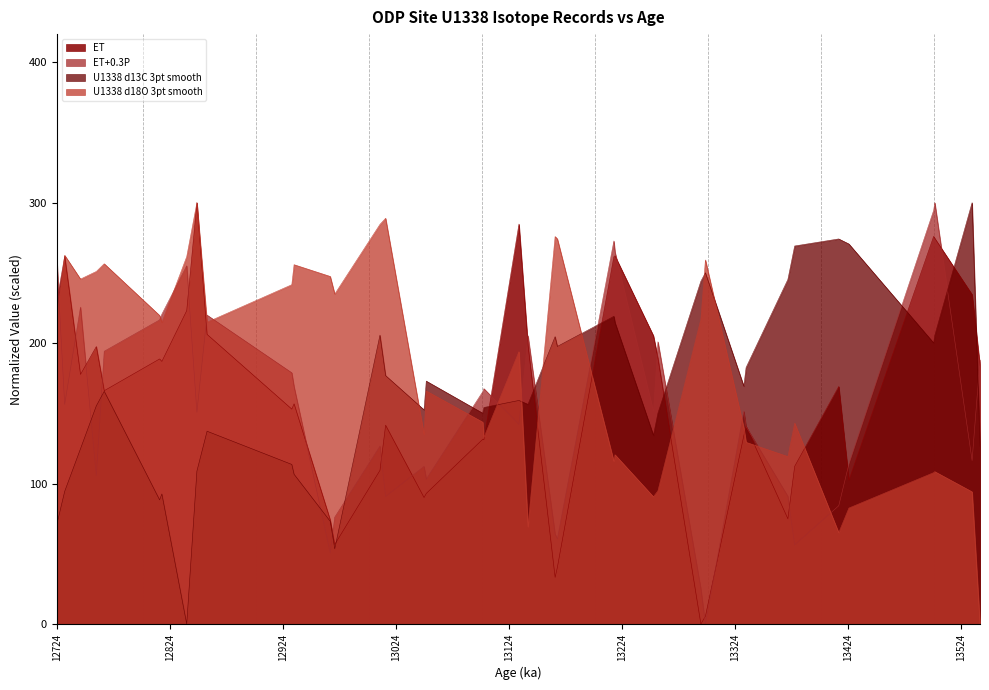

Reading left to right, what are all the values shown in this chart?

ET: 229.6	261.9	177.7	197.6	166.1	188.7	187.0	223.2	300.0	206.2	153.0	156.8	74.1	56.7	109.4	141.6	90.1	93.0	131.6	131.2	284.8	198.6	33.2	40.4	261.5	262.2	205.3	189.1	0.0	5.6	134.1	140.8	74.9	112.3	169.1	102.4	276.0	274.6	234.6	184.0
ET+0.3P: 261.0	156.4	225.6	105.7	194.2	216.5	220.6	255.0	150.8	220.0	178.9	169.0	50.7	76.1	126.7	90.8	112.2	103.2	165.5	167.6	142.1	205.3	64.0	60.7	272.7	264.9	151.3	201.0	25.1	0.0	151.4	140.5	90.9	56.4	84.2	114.0	294.5	300.0	116.4	188.2
U1338 d13C 3pt smooth: 70.8	94.5	124.8	155.4	165.7	88.4	92.6	0.0	108.9	137.3	113.6	106.6	73.1	53.6	205.7	176.9	152.5	173.0	150.1	154.2	159.2	156.4	204.6	197.7	219.1	214.7	134.3	150.2	244.1	250.1	169.4	182.6	245.3	269.2	274.2	270.6	200.1	205.5	300.0	126.6
U1338 d18O 3pt smooth: 216.1	262.6	245.6	251.0	256.5	219.7	214.8	261.6	300.0	214.9	241.6	255.9	247.5	234.9	284.5	288.9	135.0	165.9	143.7	132.9	193.9	69.3	275.9	274.2	115.8	120.6	90.6	94.9	217.1	259.2	139.6	129.4	119.3	143.1	65.1	82.6	107.8	108.5	94.2	0.0